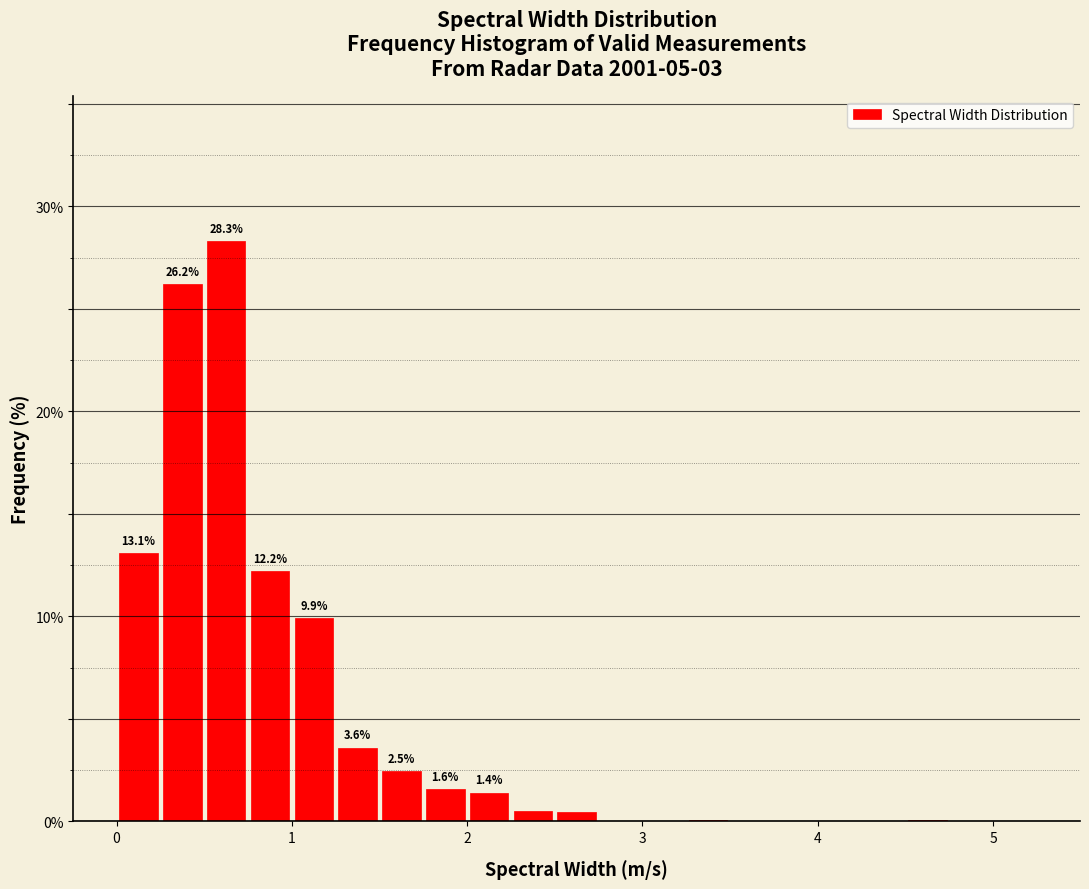

Read against the x-axis, roughly where is the centre of the tallest bar?

0.6